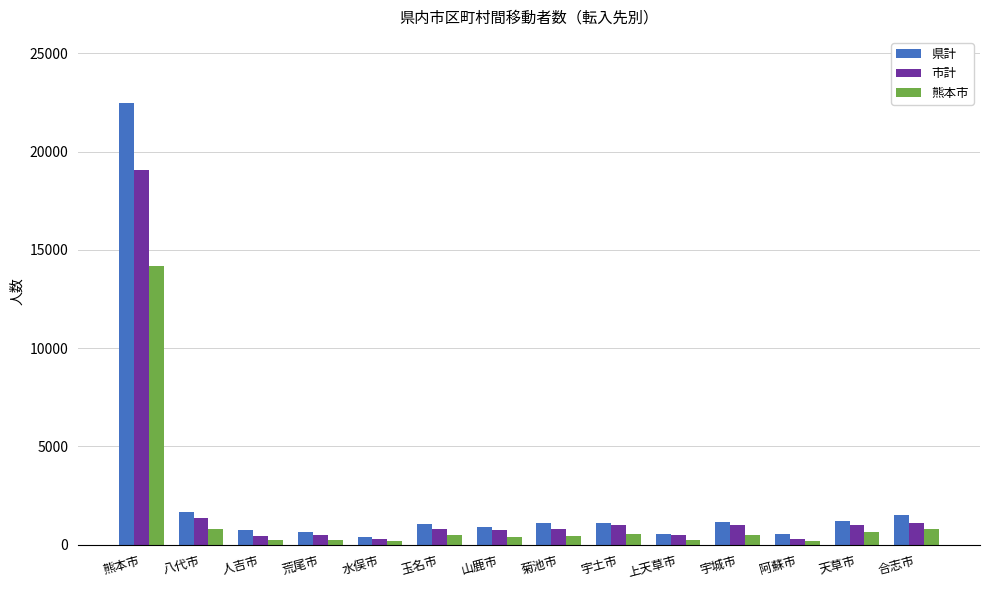

Which series has the widest spread of values?

県計